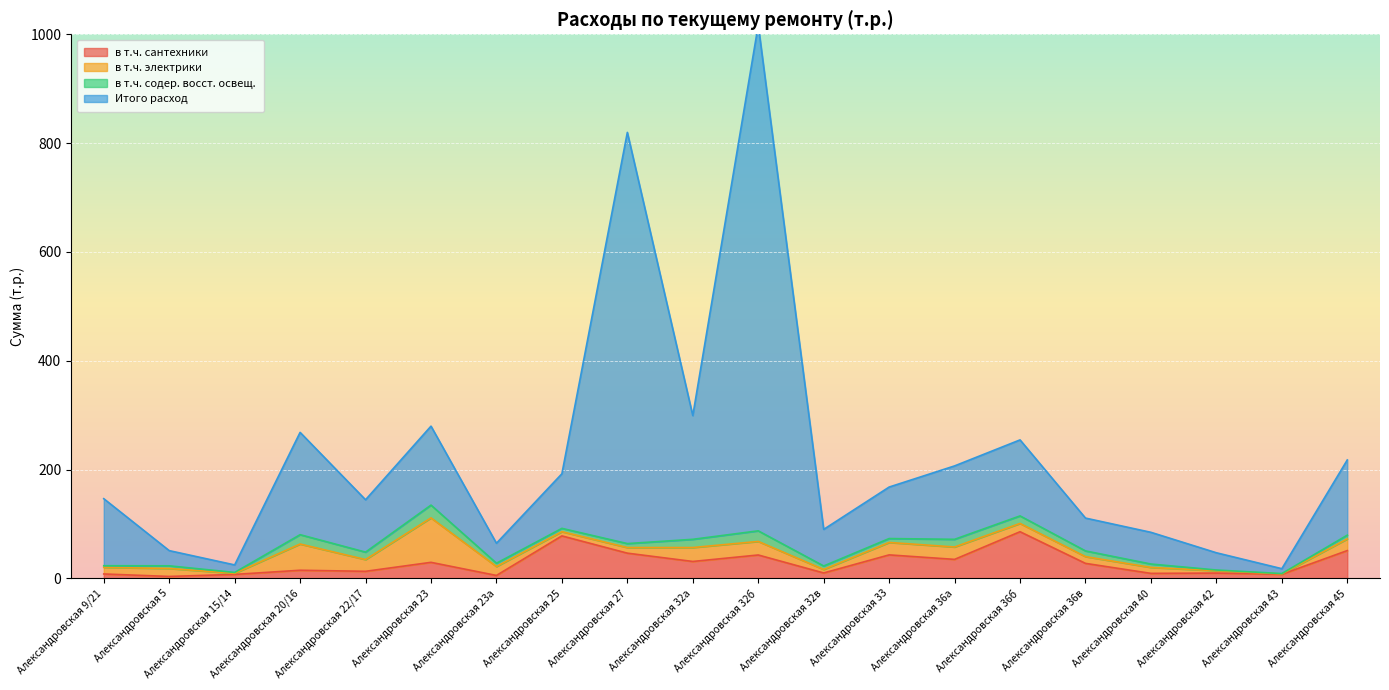

True or false: в т.ч. сантехники has a value of 9.1 at Александровская 40.

True